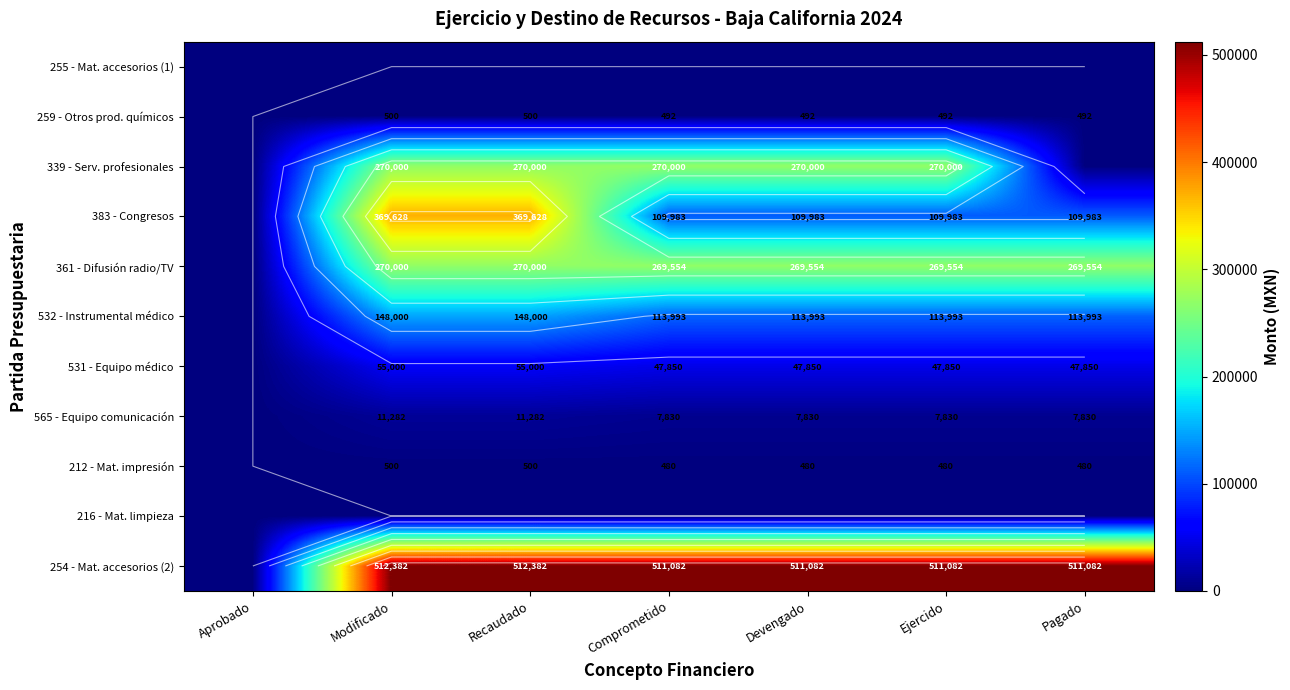

At how many categories does at least one series exceed 46680?

6